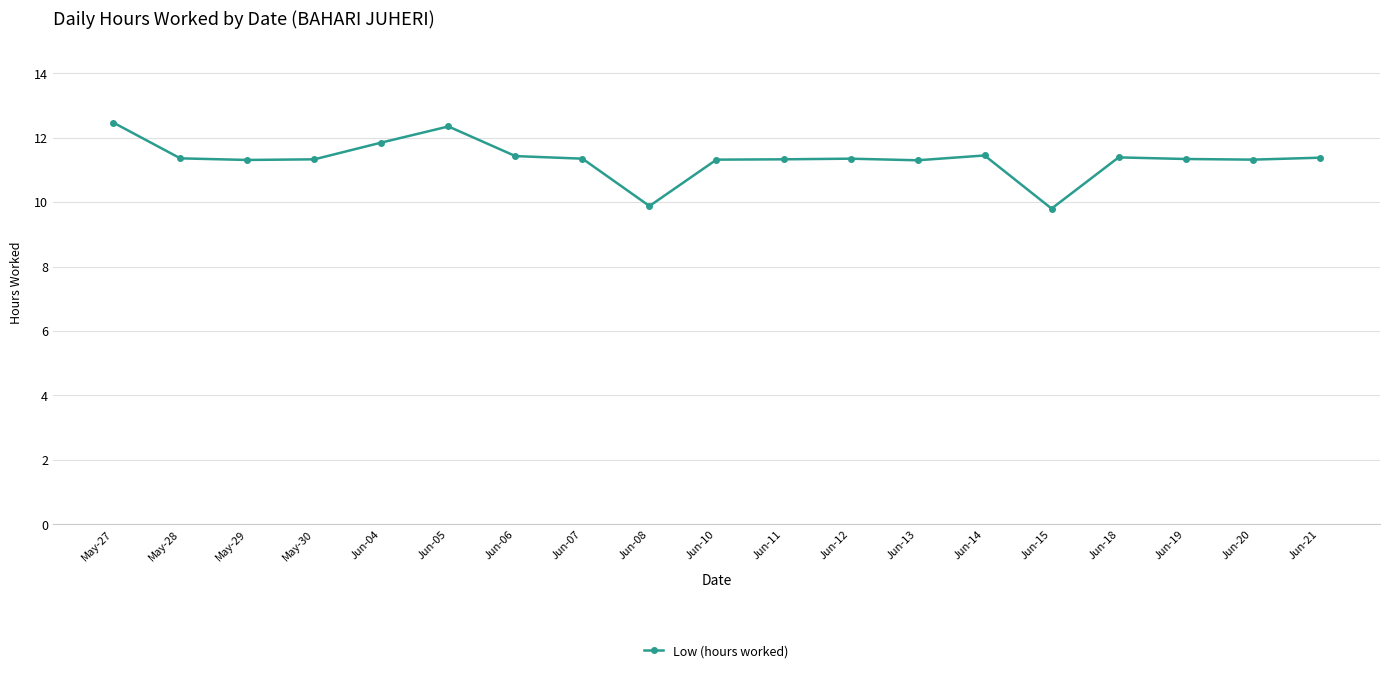

How many values exceed 11?

17